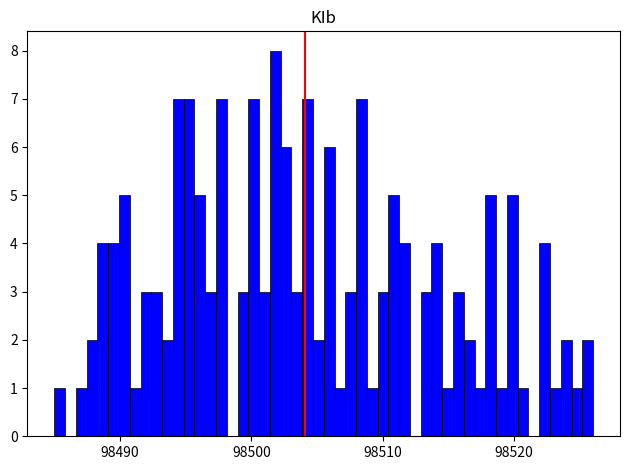

Read against the x-axis, roughly where is the centre of the tallest bar?

98502